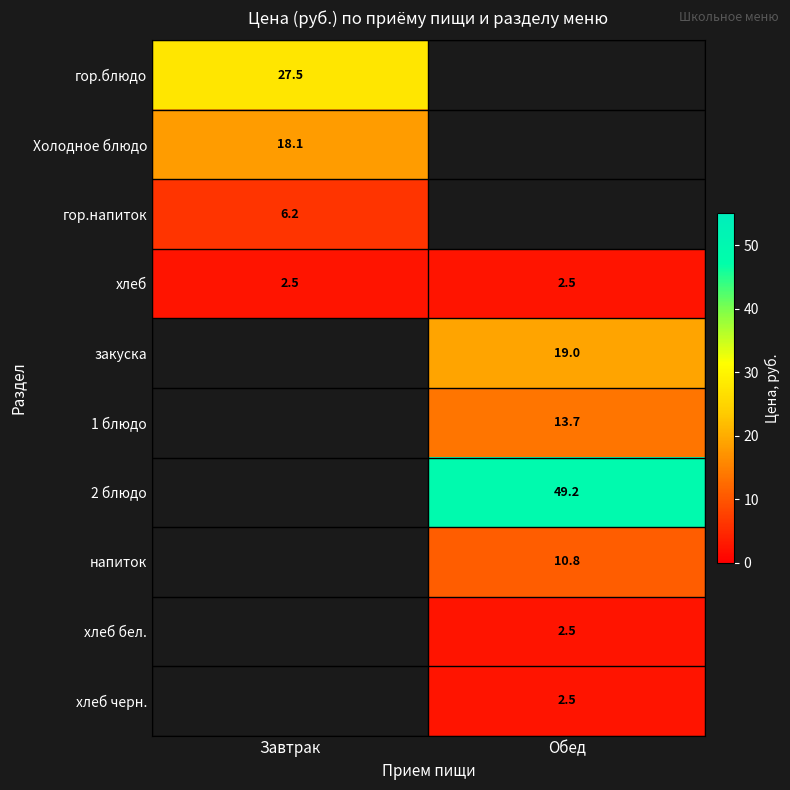

The value of хлеб at Обед is 2.5. True or false?

True